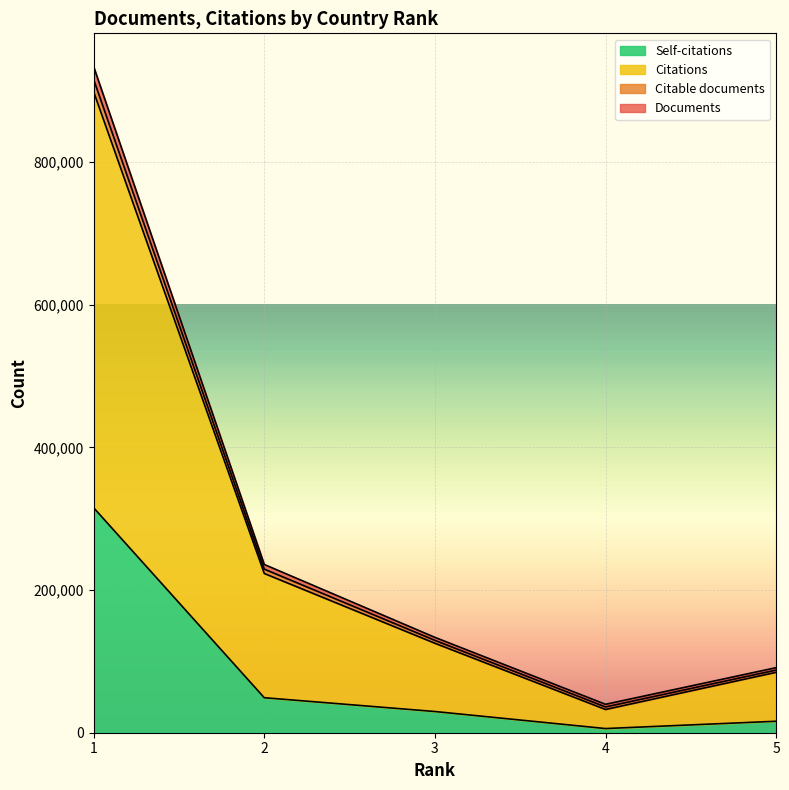

What is the maximum value for Self-citations?

315250